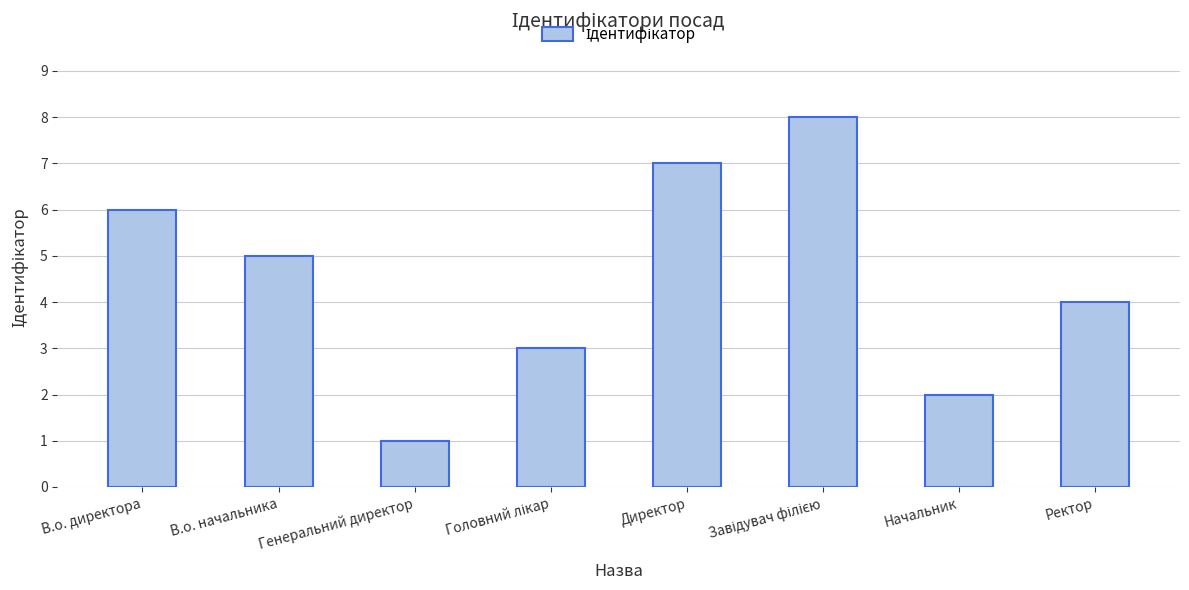

What is the sum of the values at Начальник and В.о. директора?

8